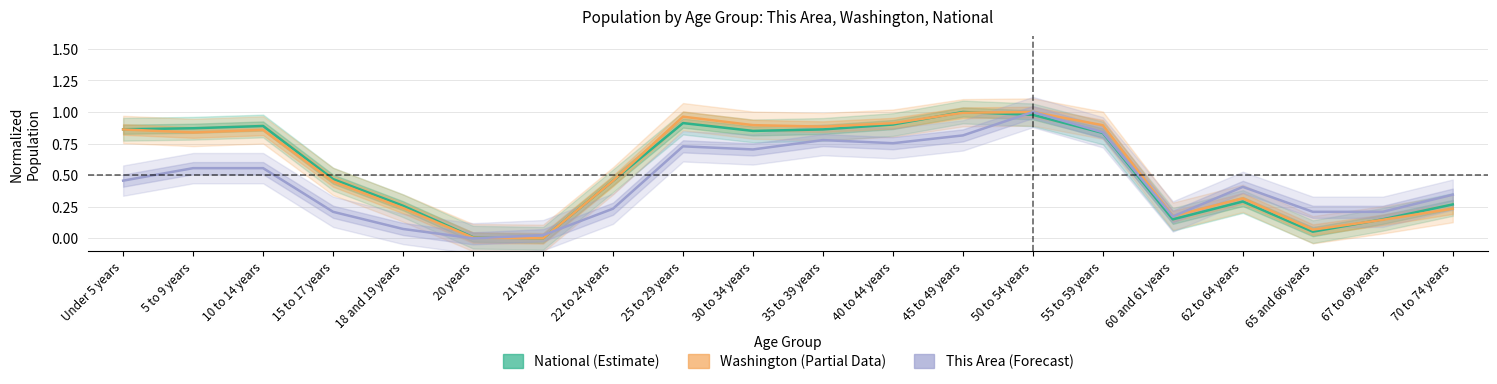

Read the This Area value at 65 and 66 years.

0.2